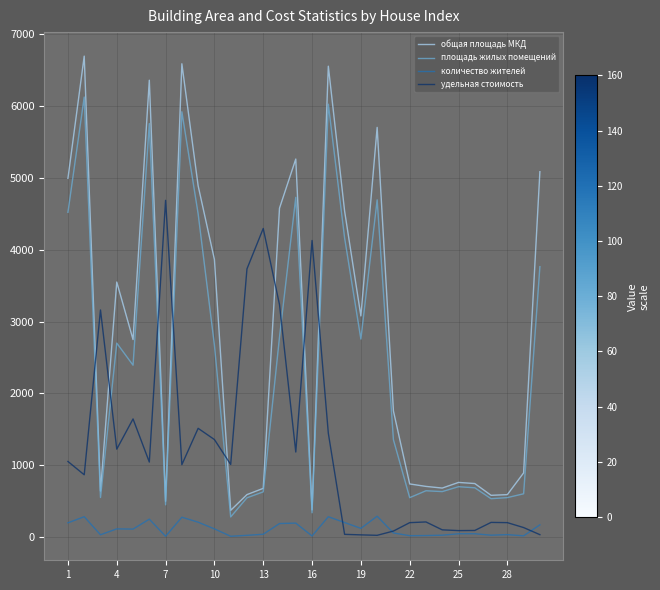

How many intersections are there between удельная стоимость and площадь жилых помещений?

8